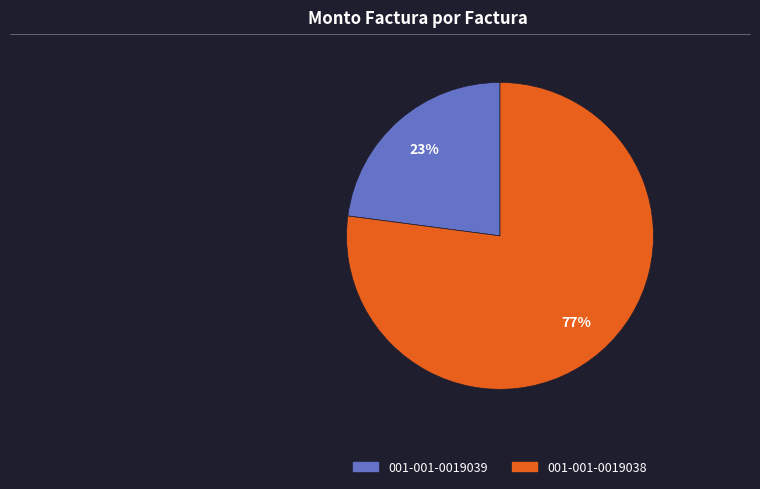

Does 001-001-0019039 represent more than half of the total?

No